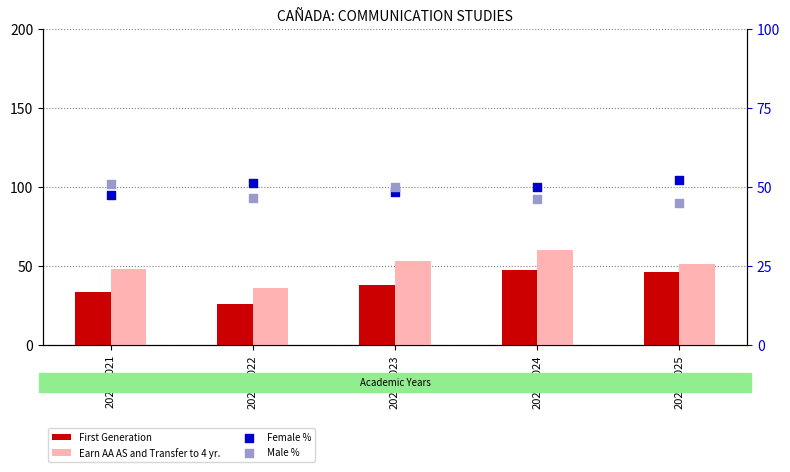

Which series has the largest Y range (max minus min)?

Earn AA AS and Transfer to 4 yr.